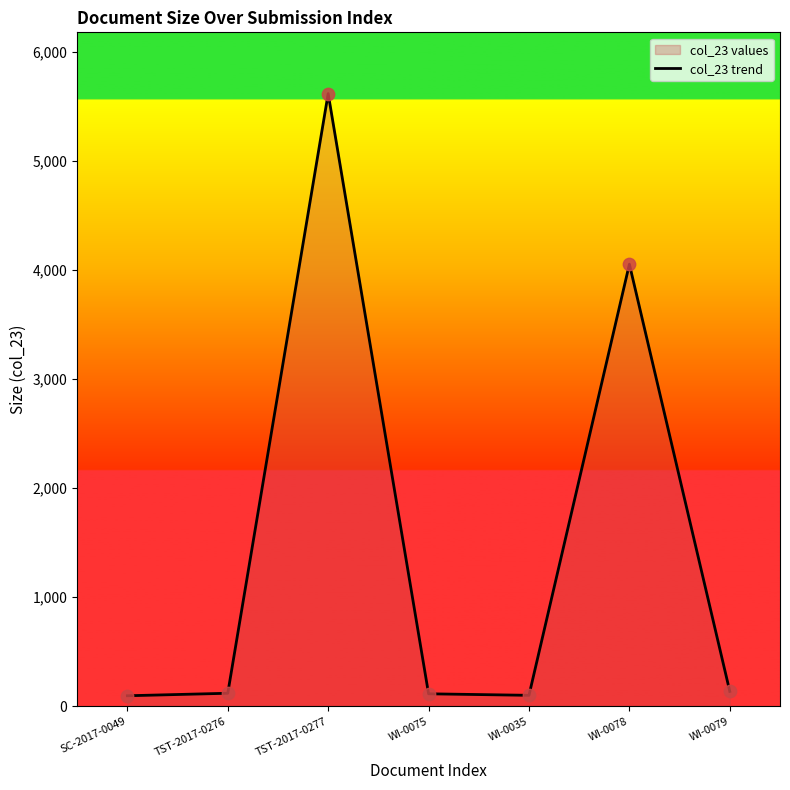

What is the change in value from TST-2017-0276 to WI-0079?

+17